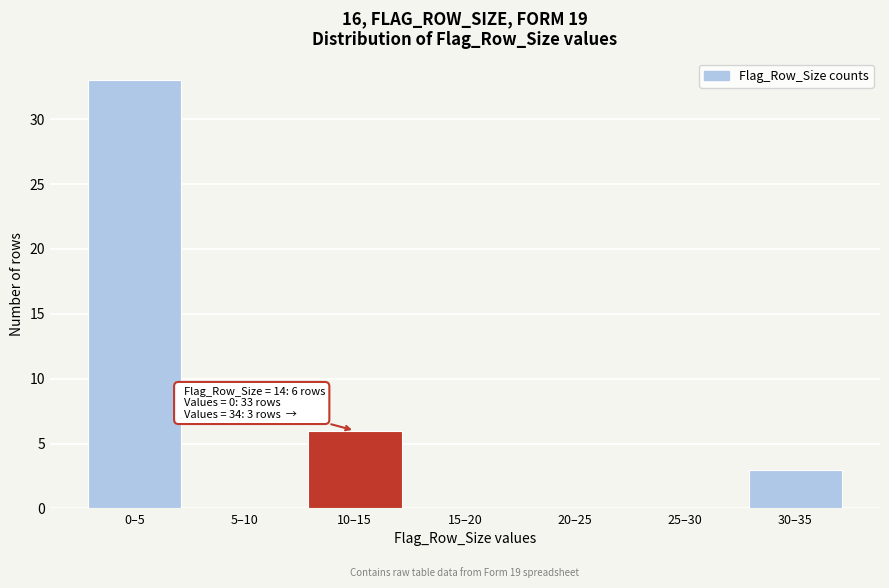

Reading left to right, transcribe all the data shown in this chart.

0–5=33	5–10=0	10–15=6	15–20=0	20–25=0	25–30=0	30–35=3